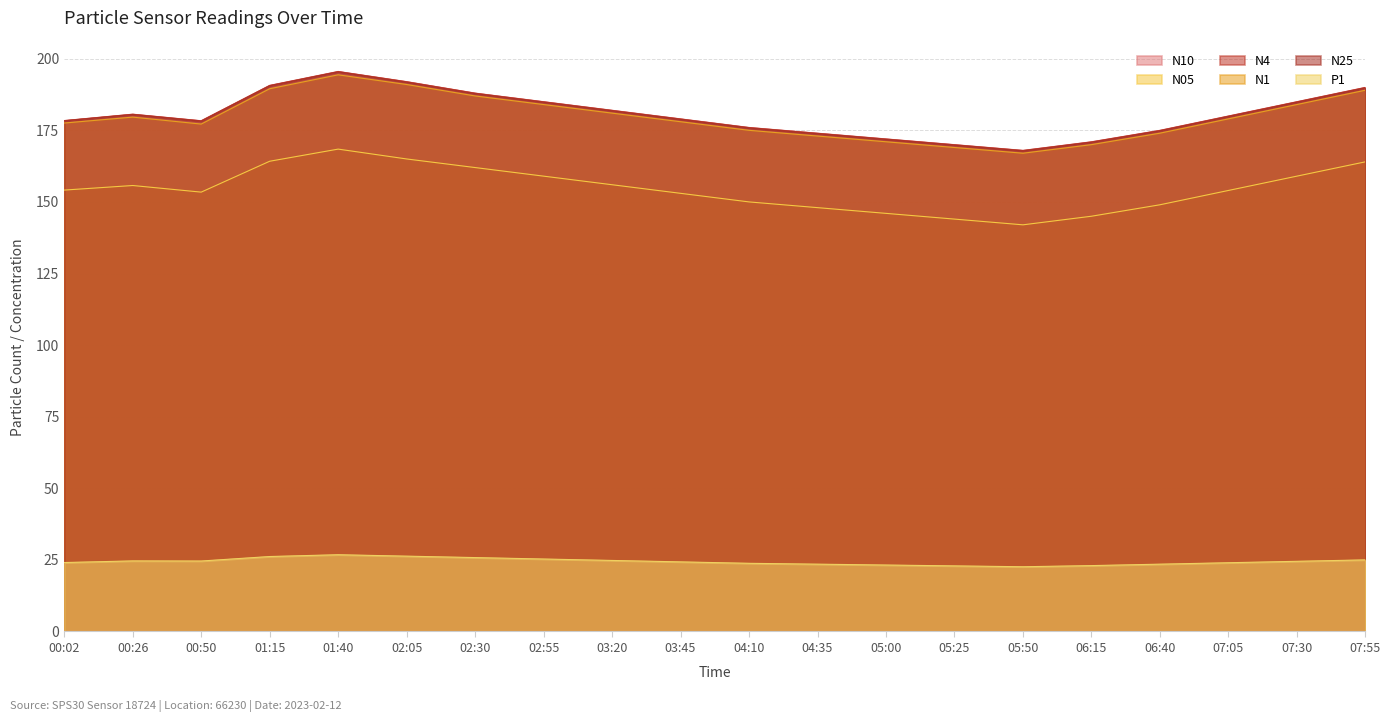

Reading left to right, list all the values displayed in this chart.

N10: 00:02=178.4	00:26=180.6	00:50=178.3	01:15=190.7	01:40=195.6	02:05=192.0	02:30=188.0	02:55=185.0	03:20=182.0	03:45=179.0	04:10=176.0	04:35=174.0	05:00=172.0	05:25=170.0	05:50=168.0	06:15=171.0	06:40=175.0	07:05=180.0	07:30=185.0	07:55=190.0
N05: 00:02=154.1	00:26=155.7	00:50=153.4	01:15=164.2	01:40=168.4	02:05=165.0	02:30=162.0	02:55=159.0	03:20=156.0	03:45=153.0	04:10=150.0	04:35=148.0	05:00=146.0	05:25=144.0	05:50=142.0	06:15=145.0	06:40=149.0	07:05=154.0	07:30=159.0	07:55=164.0
N4: 00:02=178.4	00:26=180.6	00:50=178.3	01:15=190.7	01:40=195.5	02:05=191.9	02:30=187.9	02:55=184.9	03:20=181.9	03:45=178.9	04:10=175.9	04:35=173.9	05:00=171.9	05:25=169.9	05:50=167.9	06:15=170.9	06:40=174.9	07:05=179.9	07:30=184.9	07:55=189.9
N1: 00:02=177.5	00:26=179.6	00:50=177.2	01:15=189.5	01:40=194.4	02:05=191.0	02:30=187.0	02:55=184.0	03:20=181.0	03:45=178.0	04:10=175.0	04:35=173.0	05:00=171.0	05:25=169.0	05:50=167.0	06:15=170.0	06:40=174.0	07:05=179.0	07:30=184.0	07:55=189.0
N25: 00:02=178.3	00:26=180.5	00:50=178.2	01:15=190.5	01:40=195.4	02:05=191.8	02:30=187.8	02:55=184.8	03:20=181.8	03:45=178.8	04:10=175.8	04:35=173.8	05:00=171.8	05:25=169.8	05:50=167.8	06:15=170.8	06:40=174.8	07:05=179.8	07:30=184.8	07:55=189.8
P1: 00:02=24.1	00:26=24.6	00:50=24.6	01:15=26.2	01:40=26.8	02:05=26.3	02:30=25.8	02:55=25.3	03:20=24.8	03:45=24.3	04:10=23.8	04:35=23.5	05:00=23.2	05:25=22.9	05:50=22.6	06:15=23.0	06:40=23.5	07:05=24.0	07:30=24.5	07:55=25.0